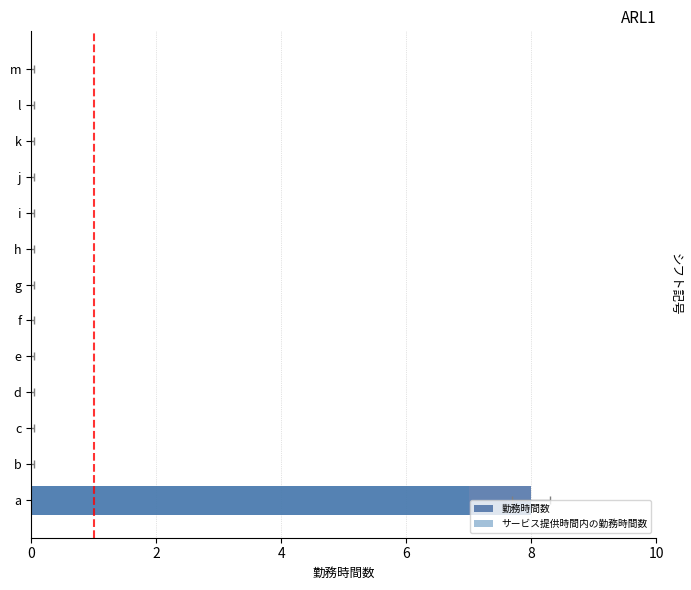

Rank the series by their maximum value, from highest to lowest.

勤務時間数, サービス提供時間内の勤務時間数